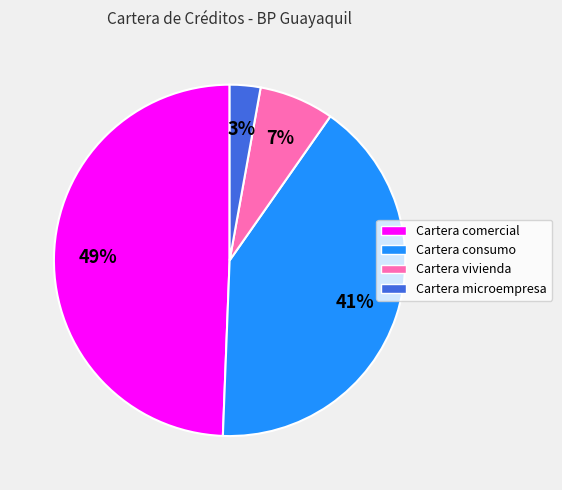

To the nearest percent, what is the difference between the Cartera microempresa and Cartera vivienda slice percentages?

4%